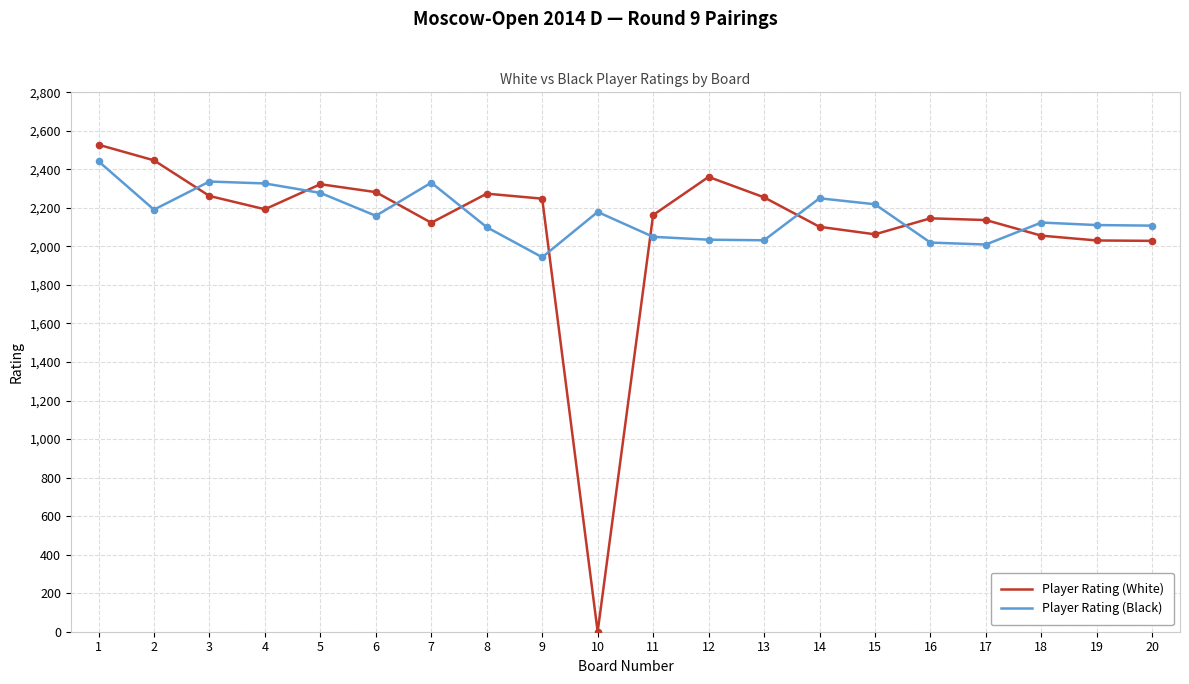

Which series has the largest total across all categories?

Player Rating (Black)